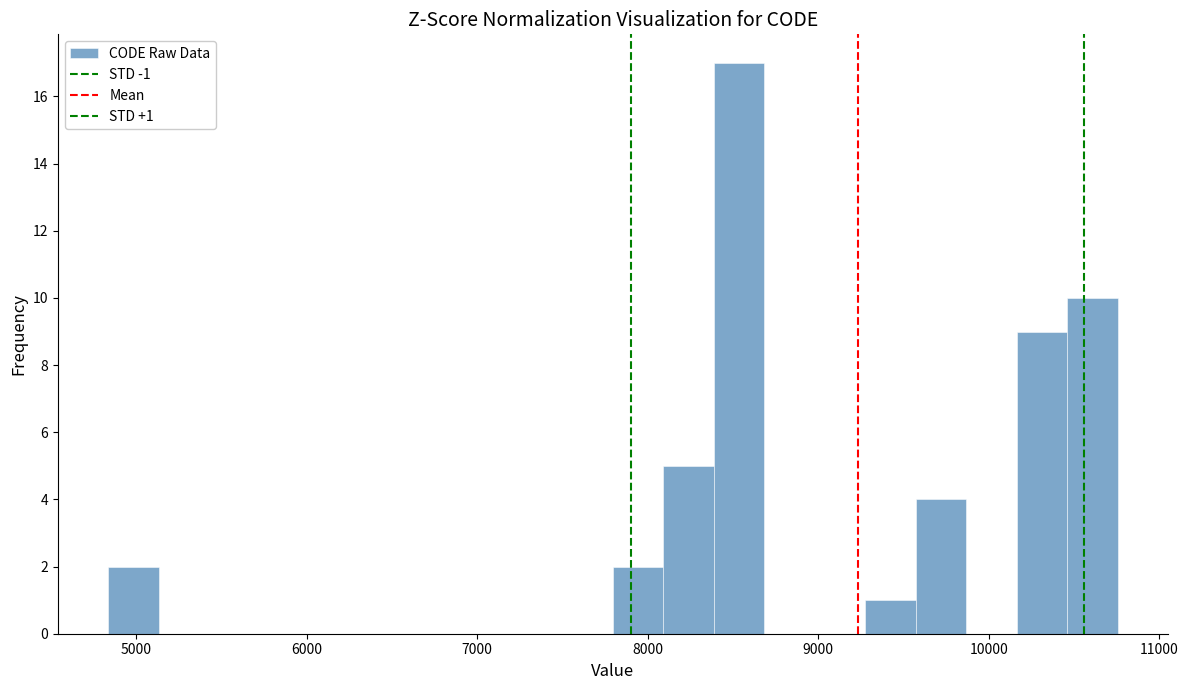

Read against the x-axis, roughly where is the centre of the tallest bar?

8500